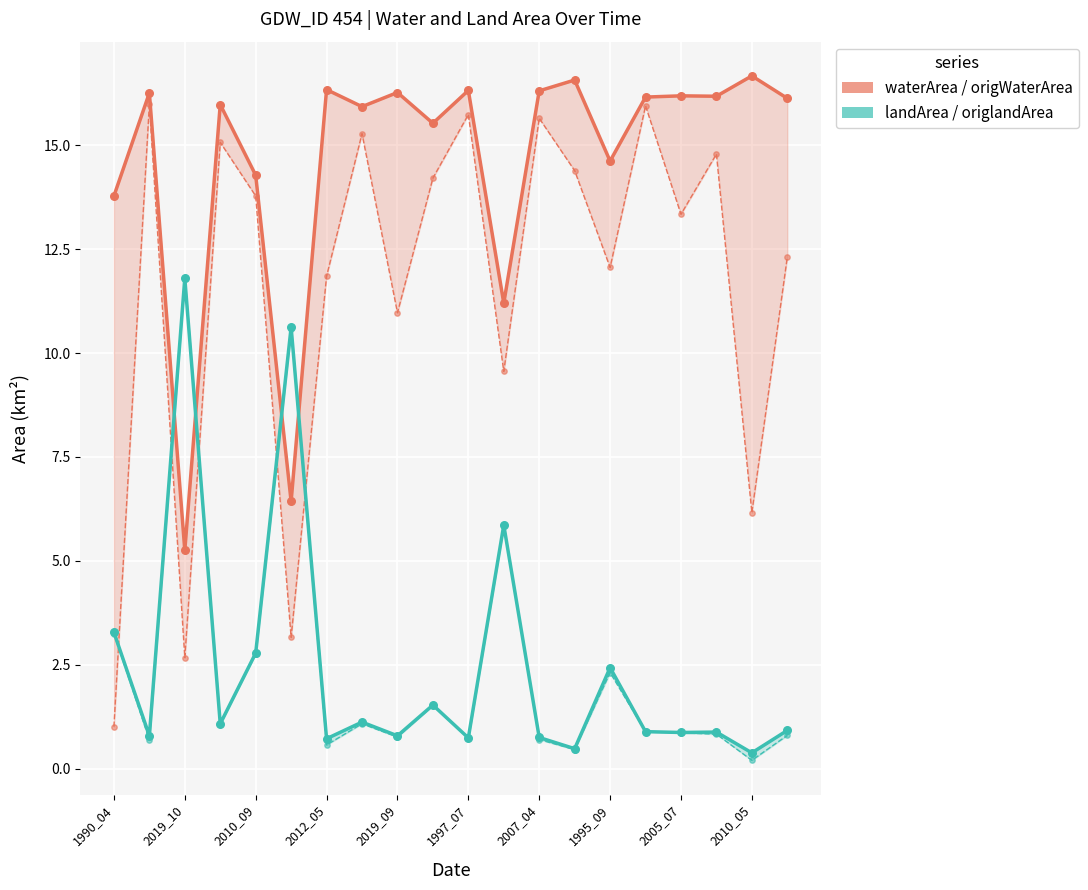

Which series has the widest spread of Y values?

origWaterArea